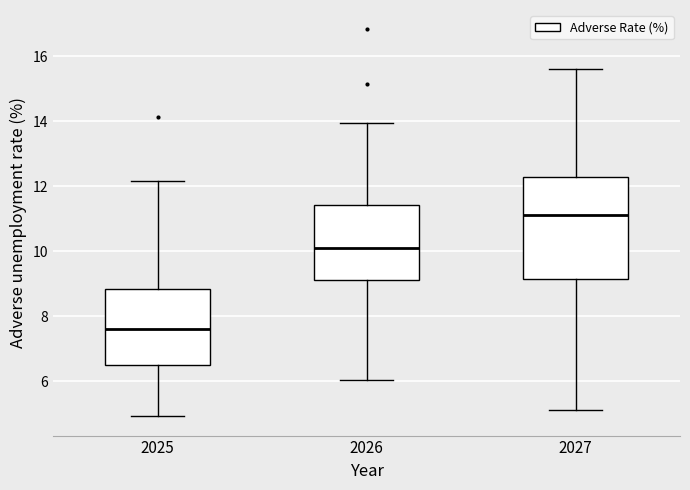

Reading left to right, transcribe this box plot: for each box, give where its median line is, the range the box spans, and where its two whiskers end, as read against the y-axis. The values are not printed on the chart, so give them approximately, as read against the axis.

2025: median 7.6, box 6.4 to 8.8, whiskers 5.0 to 12.2
2026: median 10.0, box 9.2 to 11.4, whiskers 6.0 to 14.0
2027: median 11.2, box 9.2 to 12.2, whiskers 5.2 to 15.6